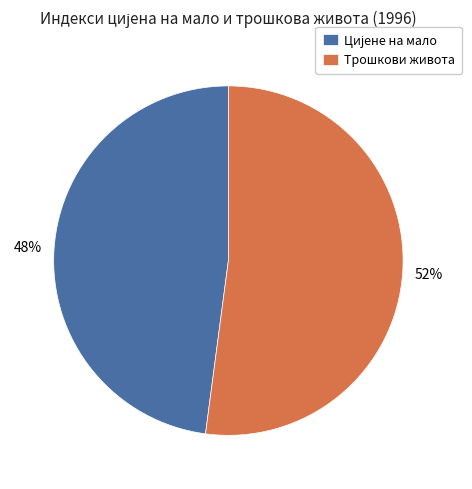

To the nearest percent, what is the average slice percentage?

50%